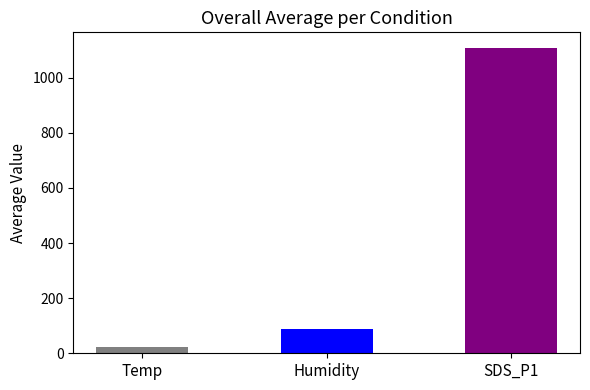

List the labels in order of value, smallest first.

Temp, Humidity, SDS_P1